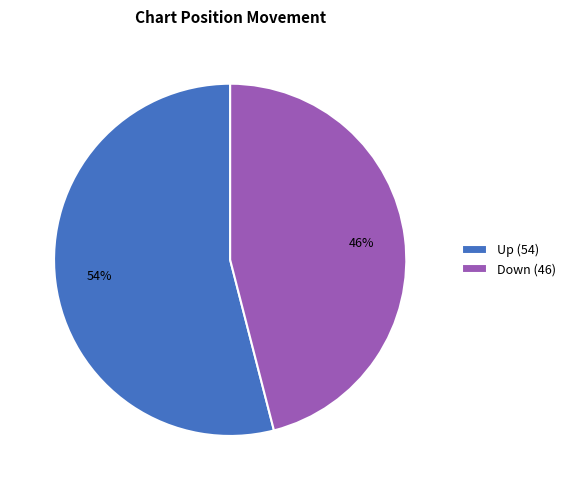

What percentage is the Down (46) slice, to the nearest percent?

46%